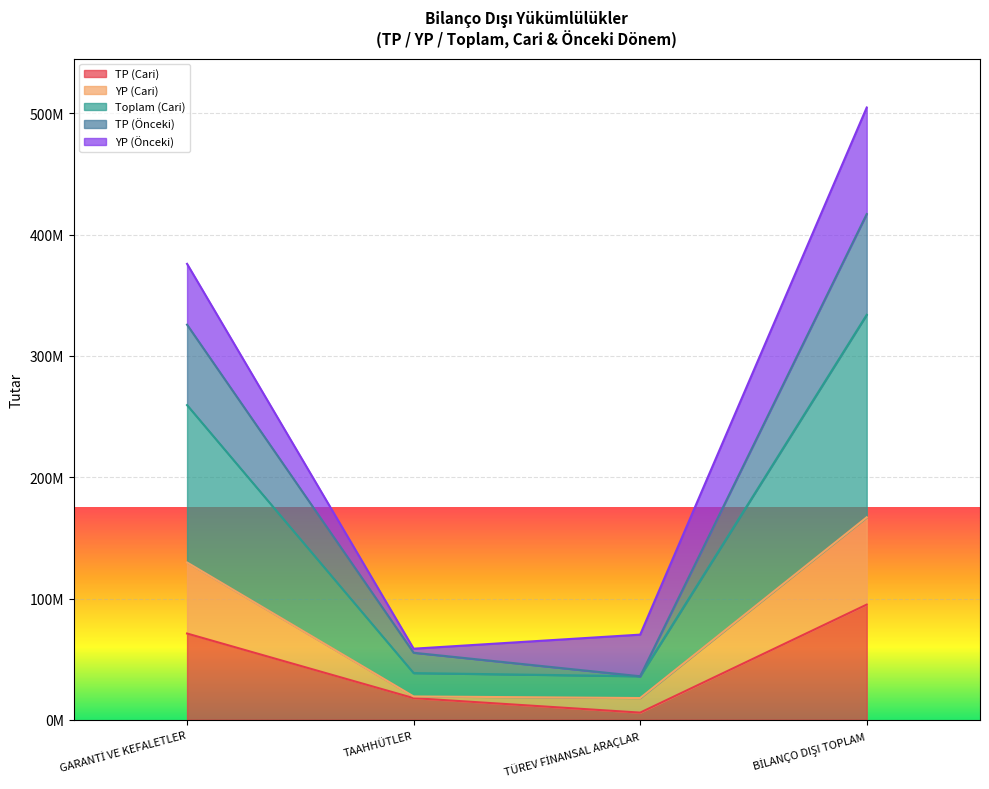

What is the difference between the maximum and second lowest values in the TP (Cari) series?

77106977